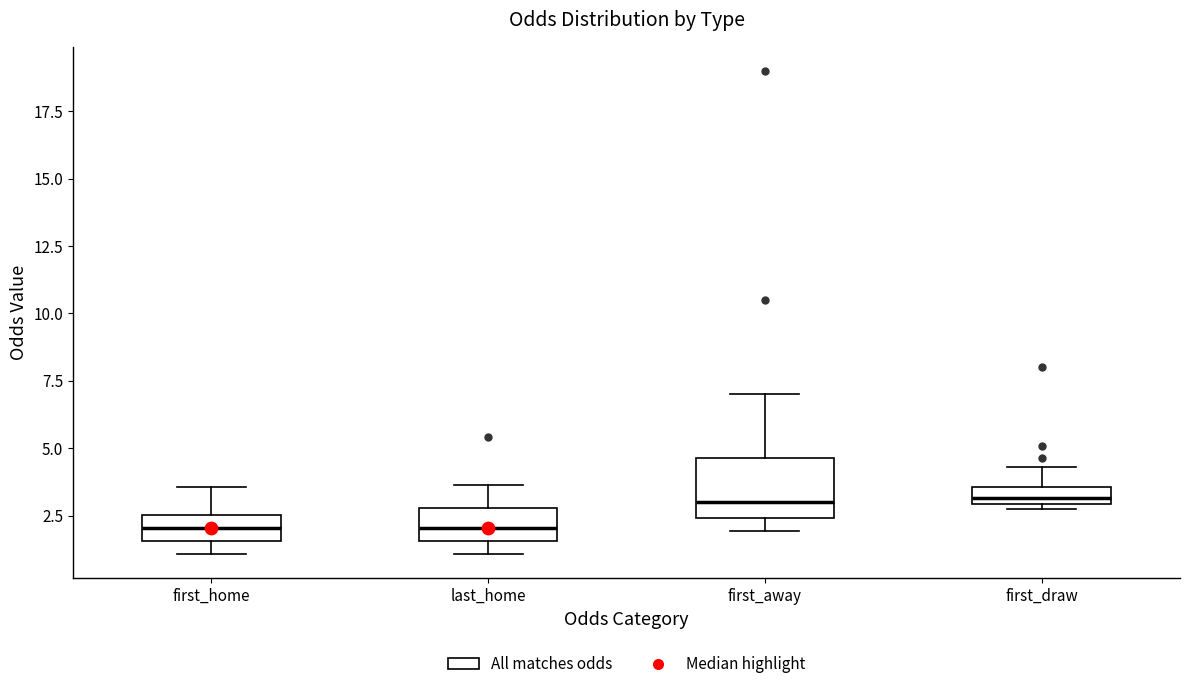

Where is the upper edge of the box for first_draw on the y-axis? The values are not printed on the chart, so give them approximately, as read against the axis.

3.5